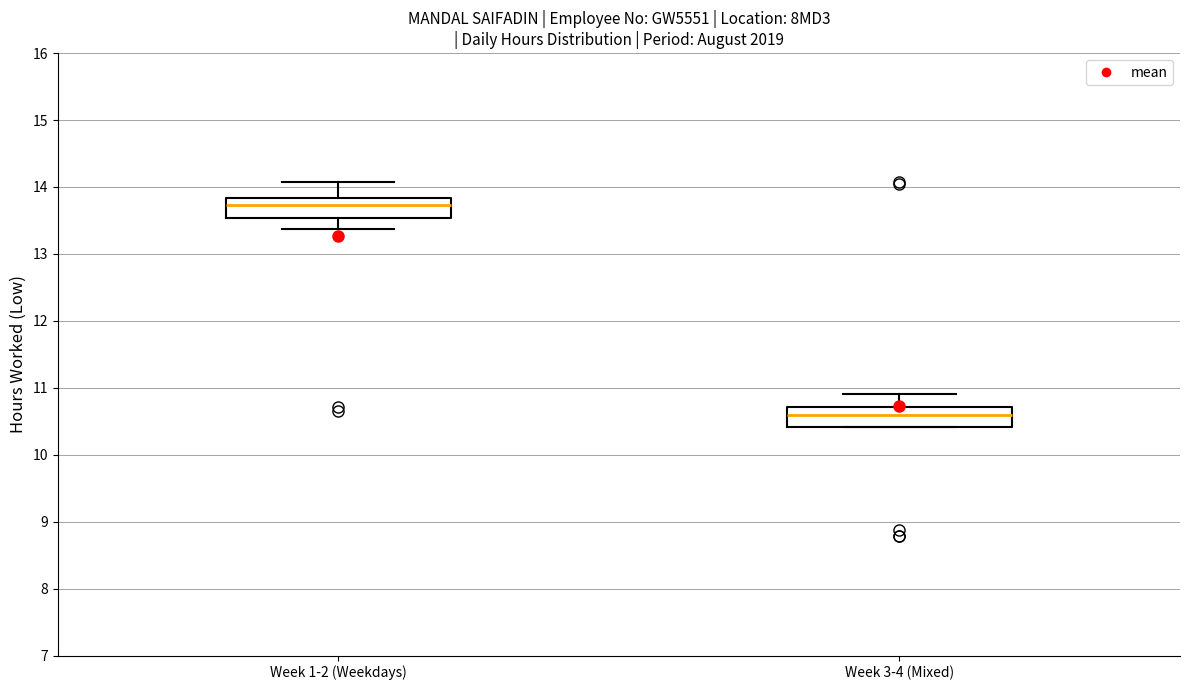

Where does the median line of the box for Week 1-2 (Weekdays) sit on the y-axis? The values are not printed on the chart, so give them approximately, as read against the axis.

13.7